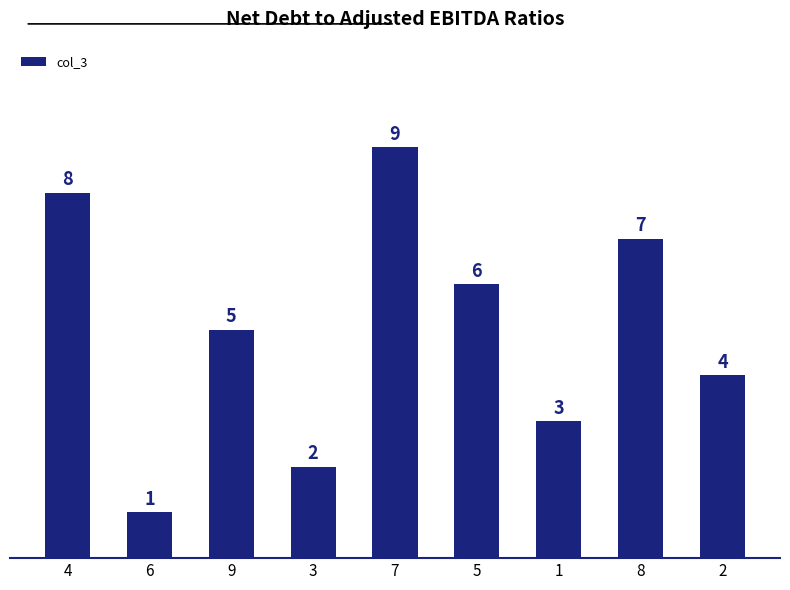

Rank the categories by value from lowest to highest.

6, 3, 1, 2, 9, 5, 8, 4, 7